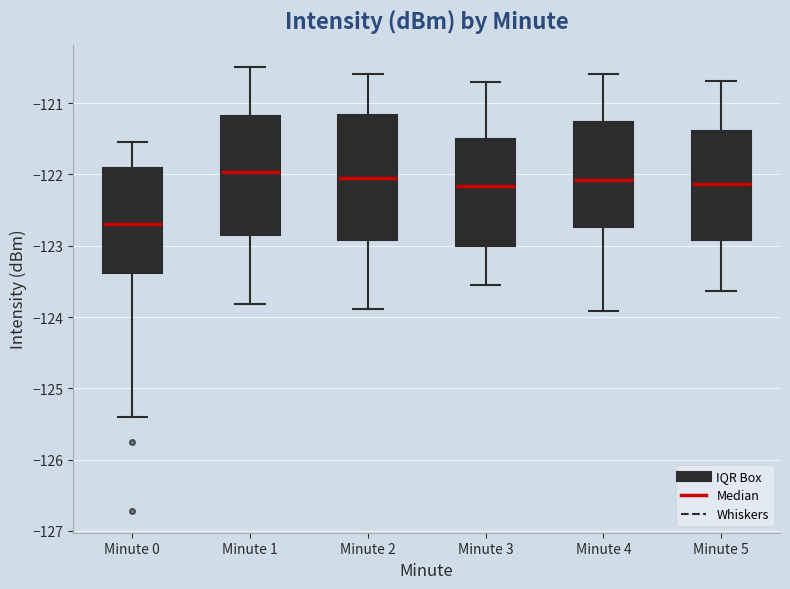

Reading left to right, read every box against the y-axis: the position of its median line, the range the box covers, and the ends of its whiskers. The values are not printed on the chart, so give them approximately, as read against the axis.

Minute 0: median -122.7, box -123.4 to -121.9, whiskers -125.4 to -121.5
Minute 1: median -122.0, box -122.8 to -121.2, whiskers -123.8 to -120.5
Minute 2: median -122.1, box -122.9 to -121.2, whiskers -123.9 to -120.6
Minute 3: median -122.2, box -123.0 to -121.5, whiskers -123.5 to -120.7
Minute 4: median -122.1, box -122.7 to -121.3, whiskers -123.9 to -120.6
Minute 5: median -122.1, box -122.9 to -121.4, whiskers -123.6 to -120.7